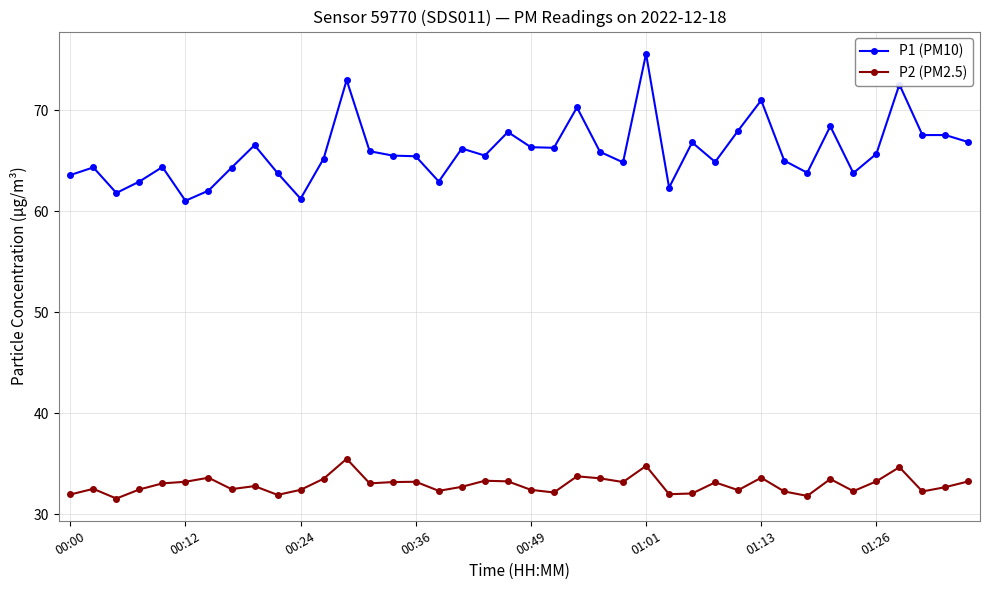

True or false: P2 (PM2.5) has more than 0 points higher than both neighbors.

True